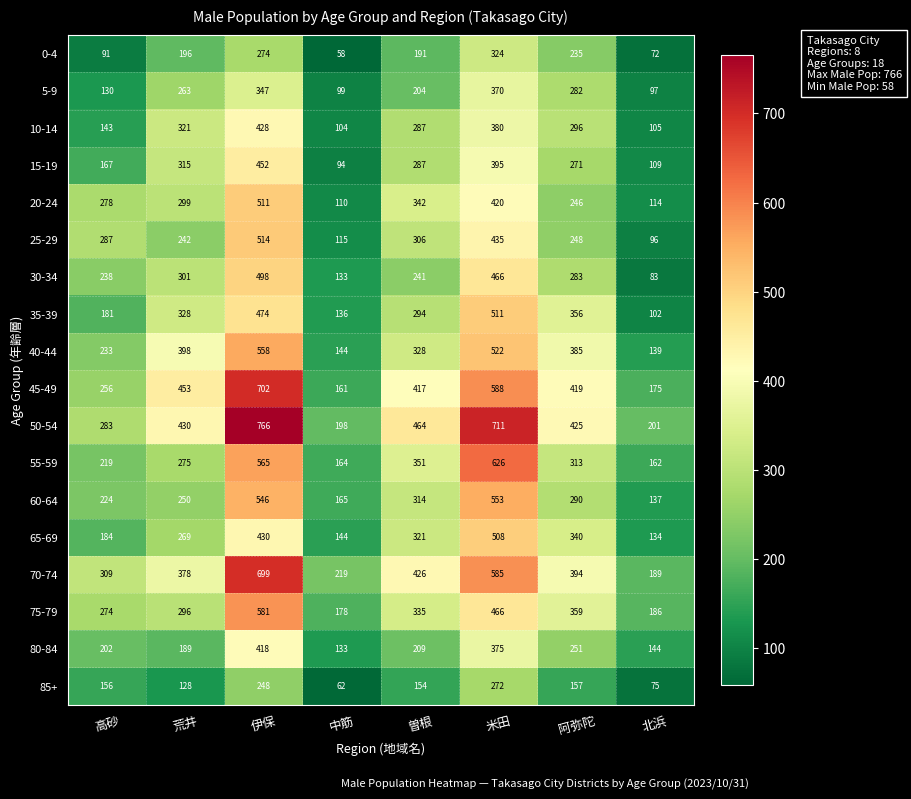

What is the difference between the highest and lowest values at 曽根?

310